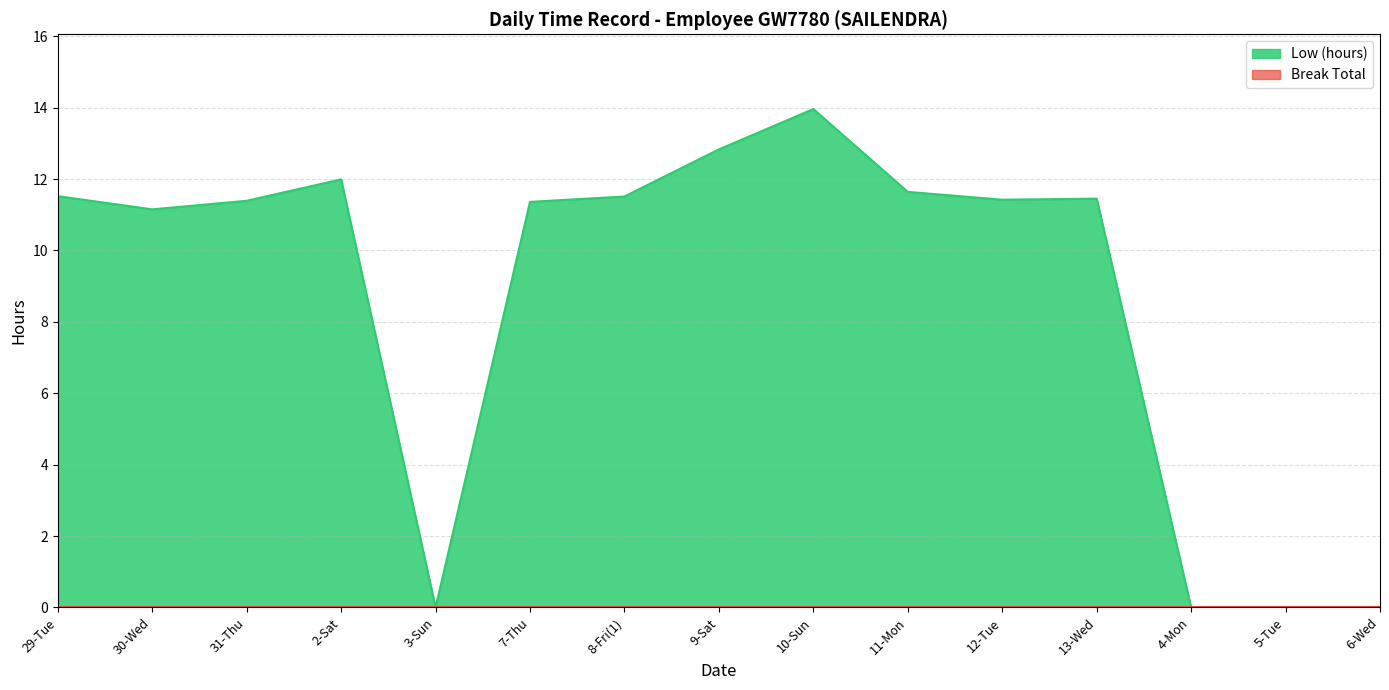

Rank the categories by value from lowest to highest.

3-Sun, 4-Mon, 5-Tue, 6-Wed, 30-Wed, 7-Thu, 31-Thu, 12-Tue, 13-Wed, 8-Fri(1), 29-Tue, 11-Mon, 2-Sat, 9-Sat, 10-Sun